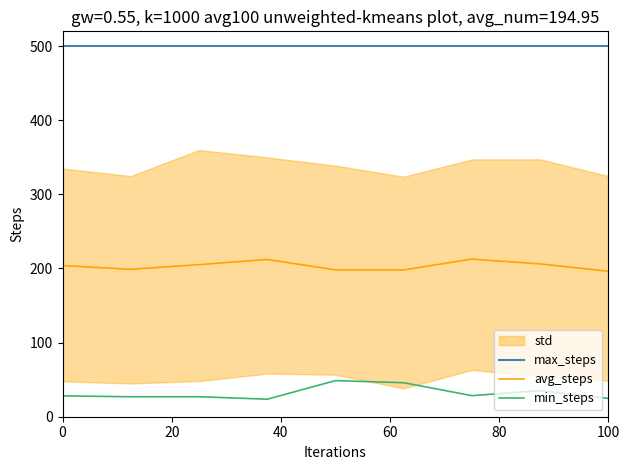

Is this an area chart (filled region under the line)?

No